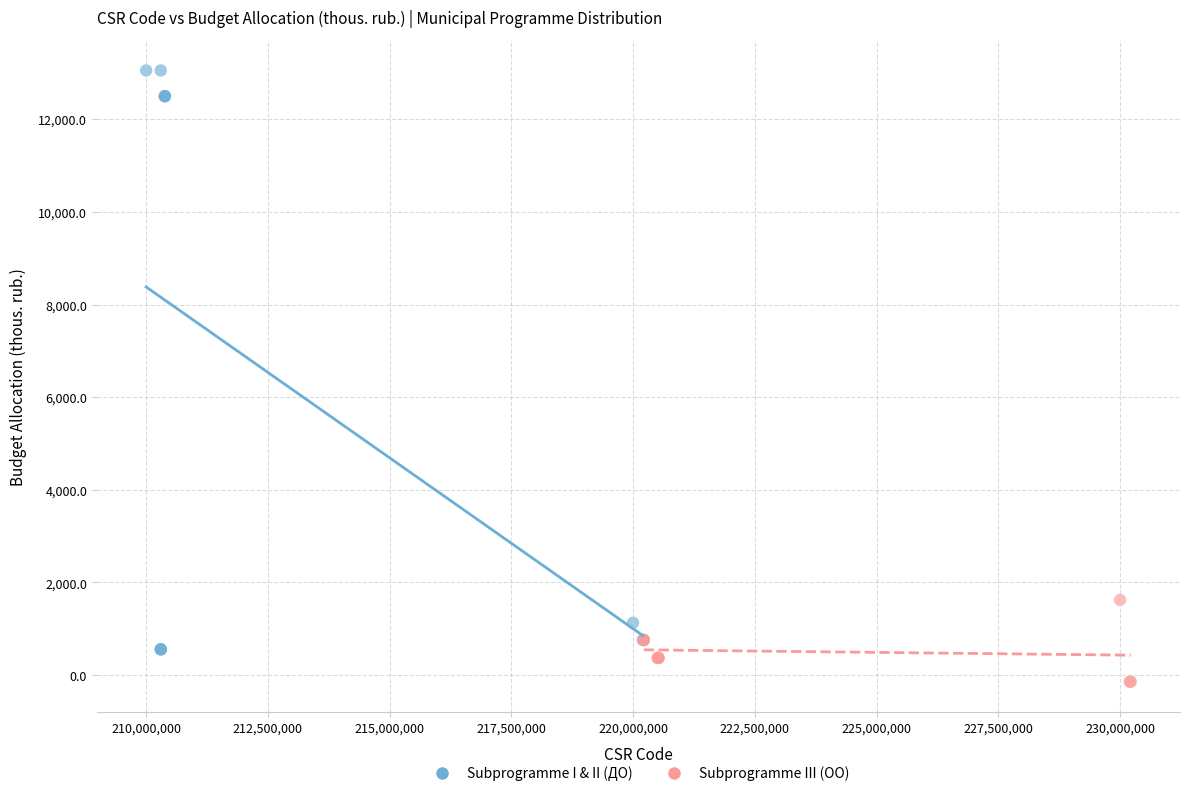

Which series reaches the minimum Y coordinate?

Subprogramme III (ОО)